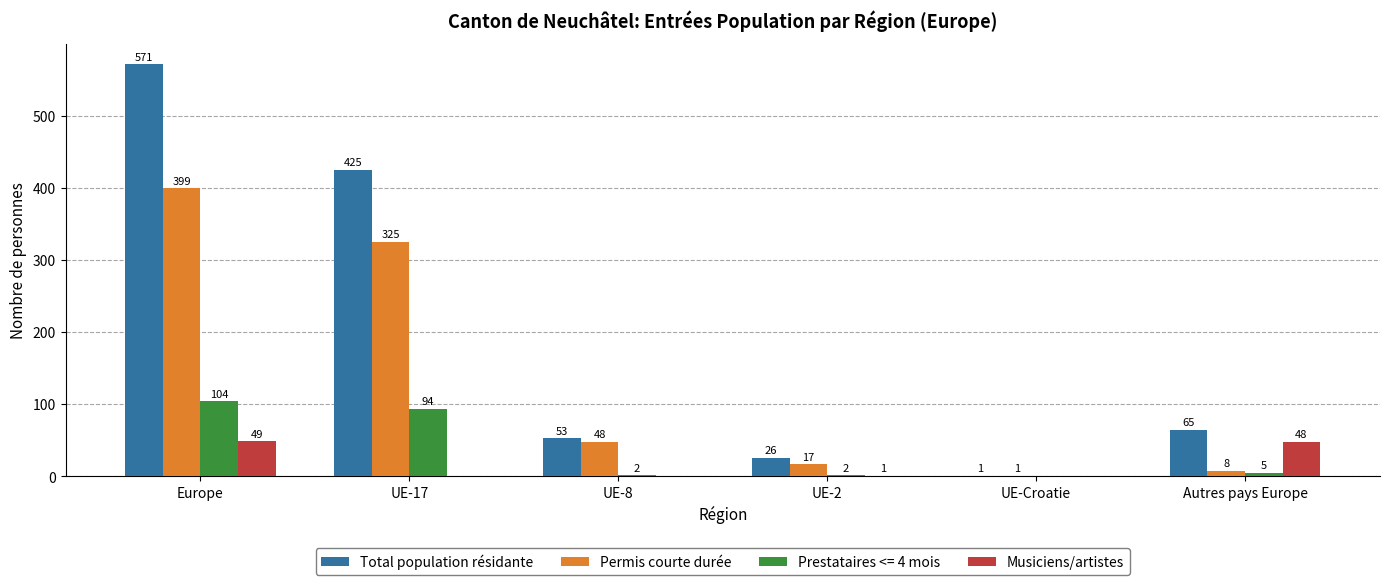

Reading left to right, what are all the values shown in this chart?

Total population résidante: Europe=571	UE-17=425	UE-8=53	UE-2=26	UE-Croatie=1	Autres pays Europe=65
Permis courte durée: Europe=399	UE-17=325	UE-8=48	UE-2=17	UE-Croatie=1	Autres pays Europe=8
Prestataires <= 4 mois: Europe=104	UE-17=94	UE-8=2	UE-2=2	UE-Croatie=0	Autres pays Europe=5
Musiciens/artistes: Europe=49	UE-17=0	UE-8=0	UE-2=1	UE-Croatie=0	Autres pays Europe=48